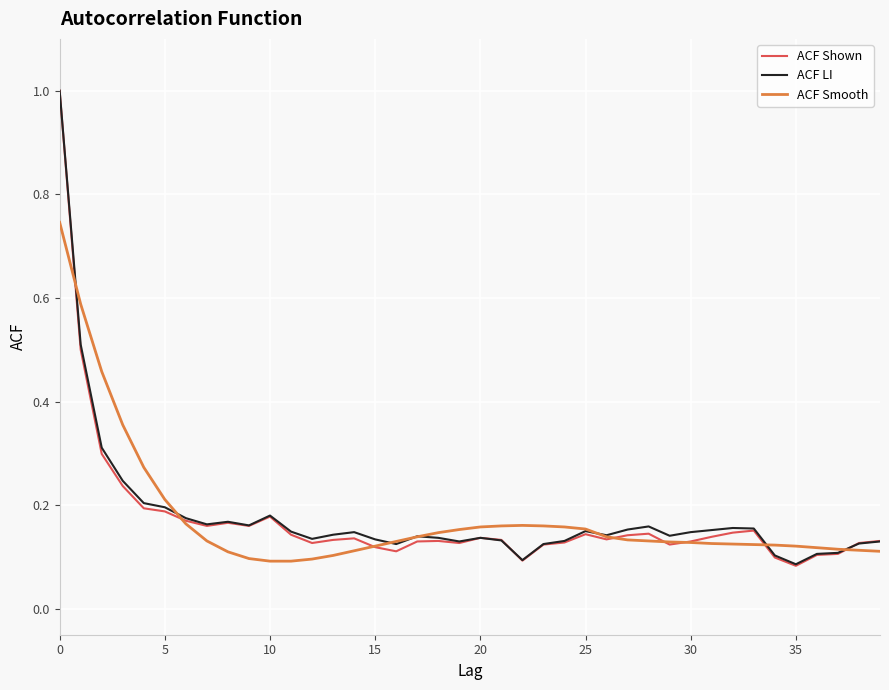

Is this an area chart (filled region under the line)?

No